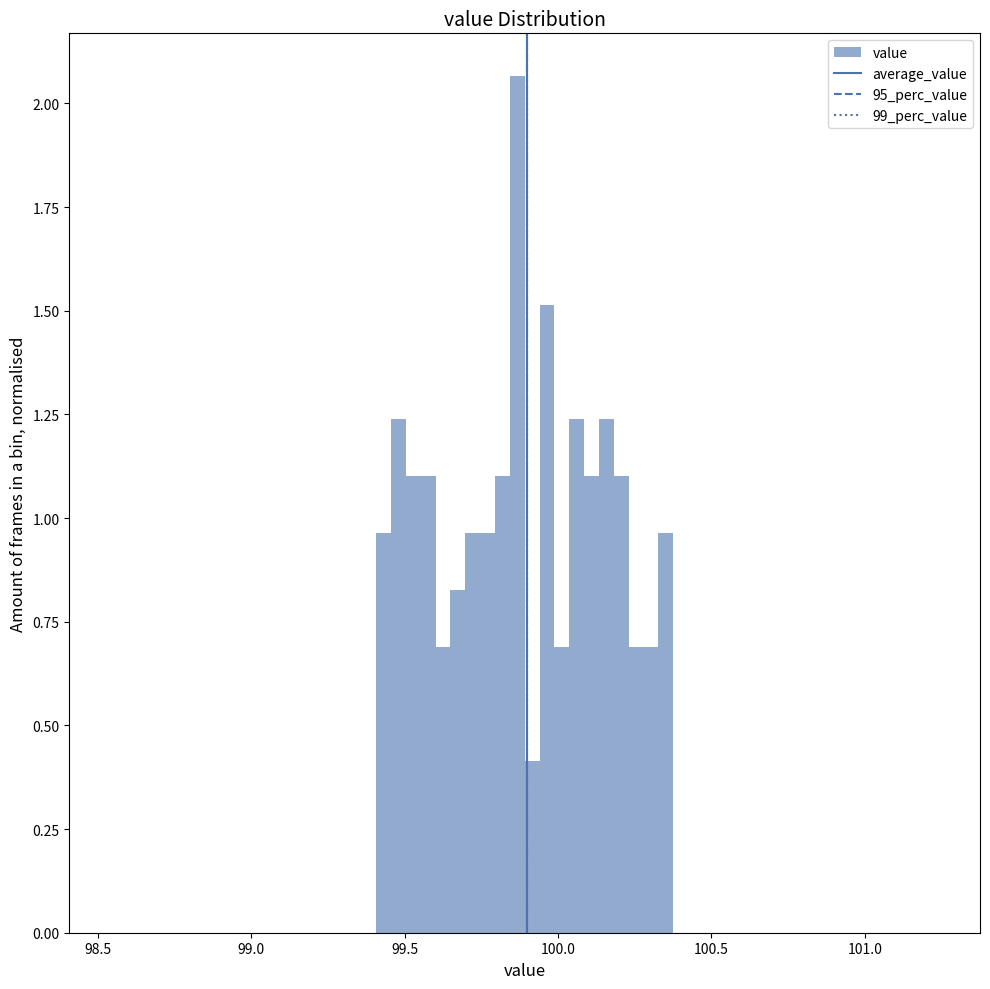

Read against the x-axis, roughly where is the centre of the tallest bar?

99.85